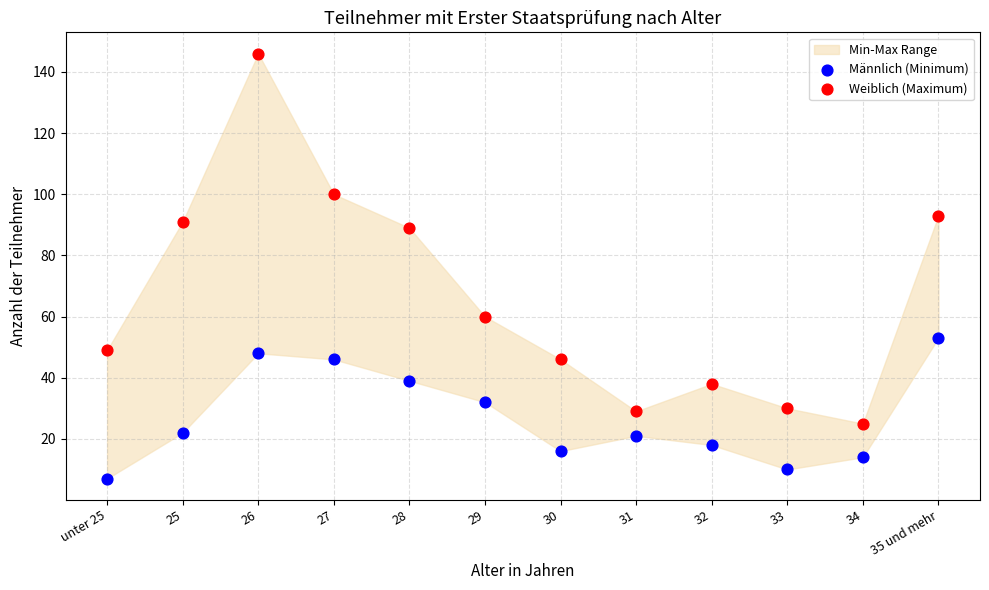

Which series has the widest spread of Y values?

Weiblich (Maximum)